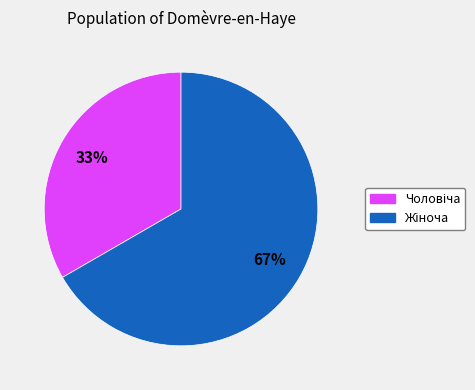

Is there any slice that represents more than half of the pie?

Yes